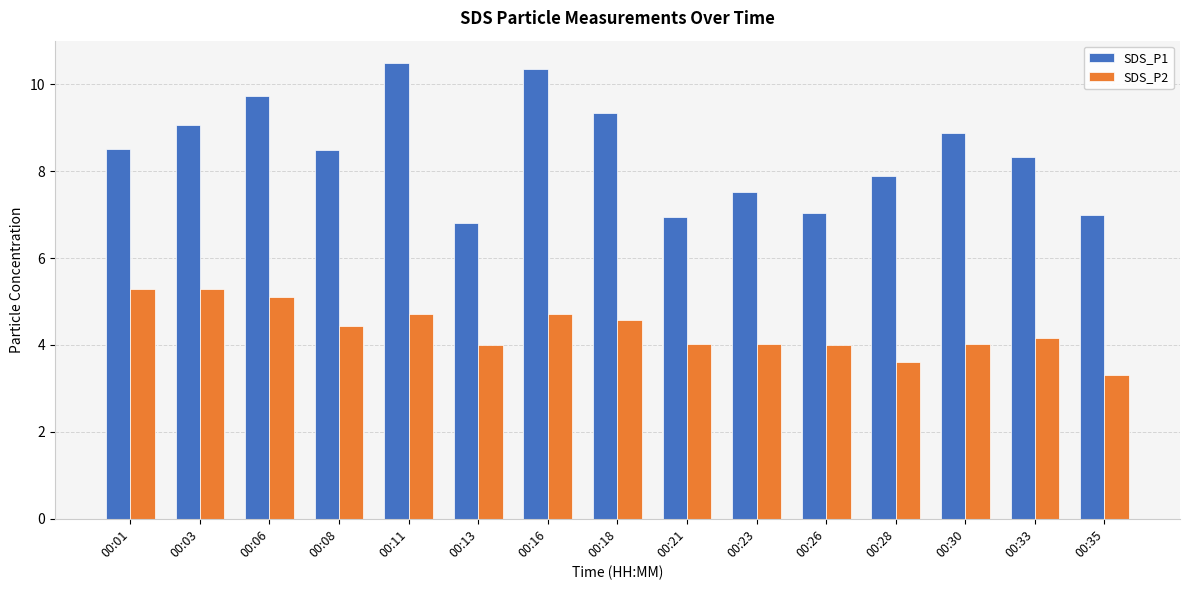

Which series has the largest total across all categories?

SDS_P1